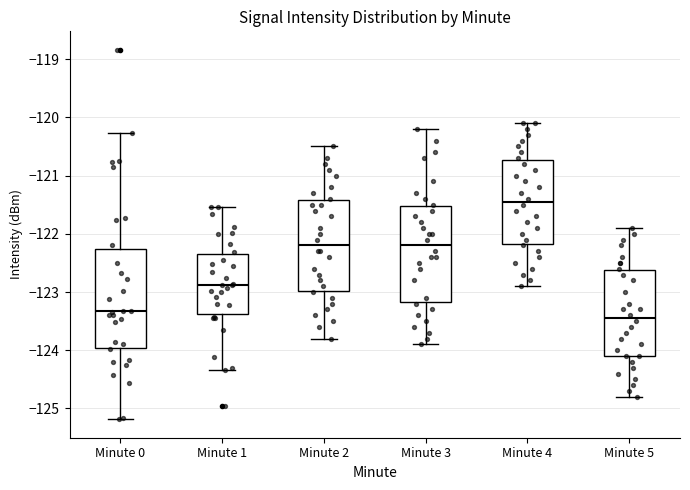

Reading left to right, read every box against the y-axis: the position of its median line, the range the box covers, and the ends of its whiskers. The values are not printed on the chart, so give them approximately, as read against the axis.

Minute 0: median -123.3, box -124.0 to -122.3, whiskers -125.2 to -120.3
Minute 1: median -122.9, box -123.4 to -122.4, whiskers -124.3 to -121.5
Minute 2: median -122.2, box -123.0 to -121.4, whiskers -123.8 to -120.5
Minute 3: median -122.2, box -123.2 to -121.5, whiskers -123.9 to -120.2
Minute 4: median -121.4, box -122.2 to -120.7, whiskers -122.9 to -120.1
Minute 5: median -123.4, box -124.1 to -122.6, whiskers -124.8 to -121.9